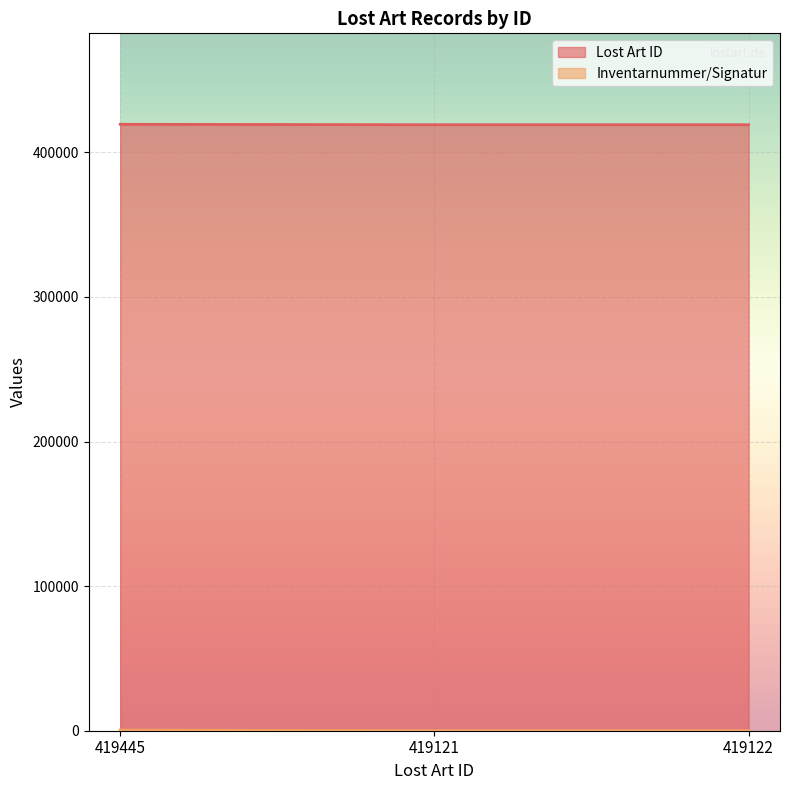

How many values in the Inventarnummer/Signatur series exceed 30?

1